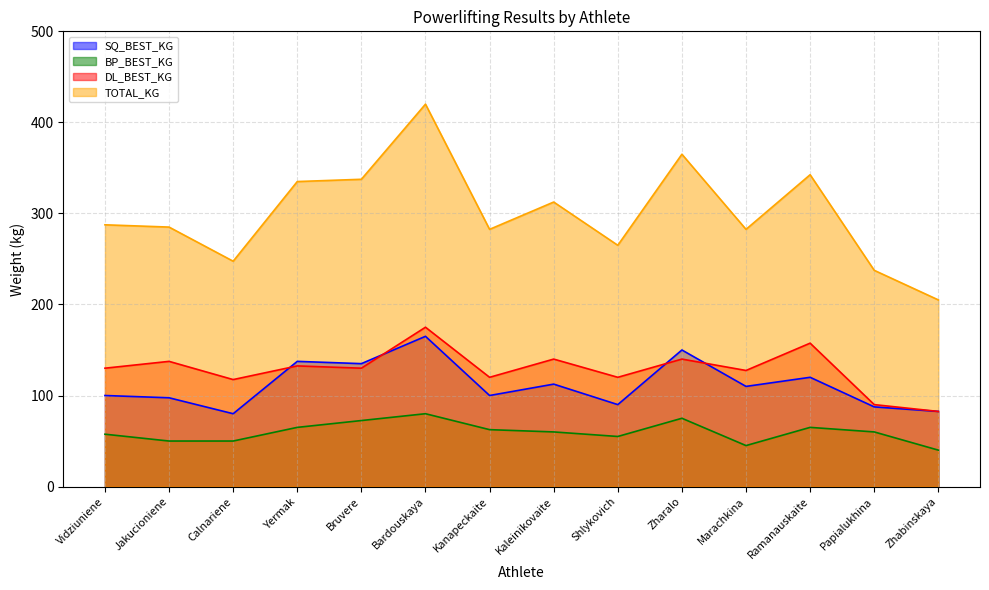

What is the value of the DL_BEST_KG point at the 7th from the left?

120.0